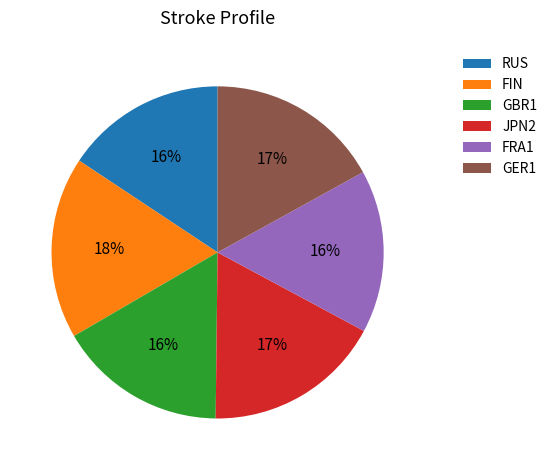

Which has a higher value, FIN or RUS?

FIN